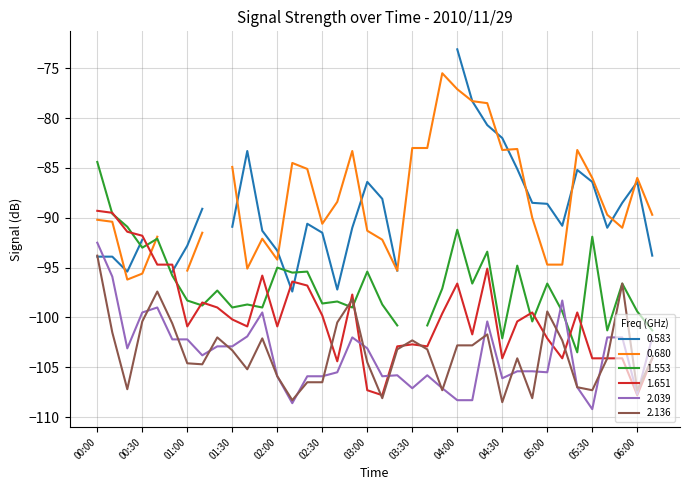

True or false: 2.039 has a value of -176.9 at 01:50.

False